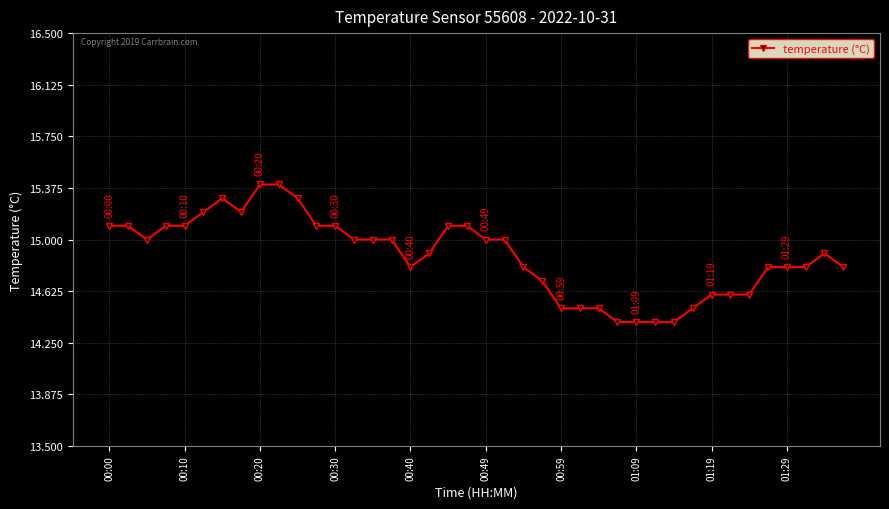

True or false: the data has more than 0 interior local peaks.

True